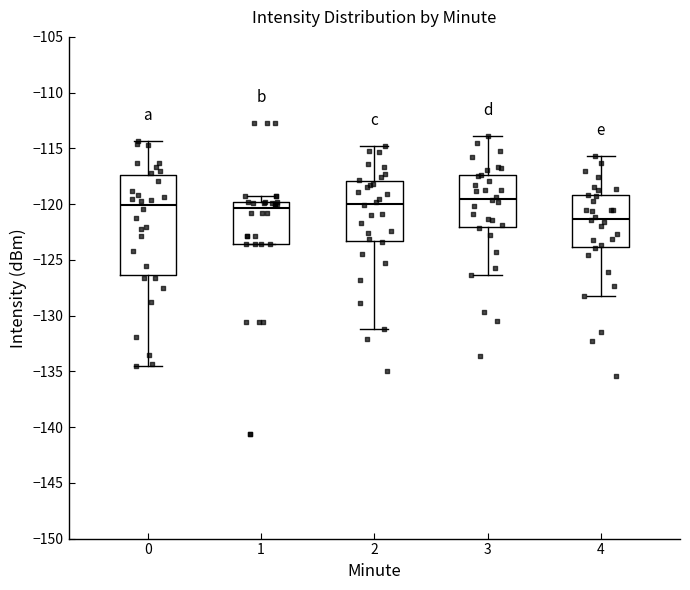

Reading left to right, transcribe this box plot: for each box, give where its median line is, the range the box spans, and where its two whiskers end, as read against the y-axis. The values are not printed on the chart, so give them approximately, as read against the axis.

0: median -120.0, box -126.5 to -117.5, whiskers -134.5 to -114.5
1: median -120.5, box -123.5 to -120.0, whiskers -123.5 to -119.0
2: median -120.0, box -123.5 to -118.0, whiskers -131.0 to -115.0
3: median -119.5, box -122.0 to -117.5, whiskers -126.5 to -114.0
4: median -121.5, box -124.0 to -119.0, whiskers -128.0 to -115.5